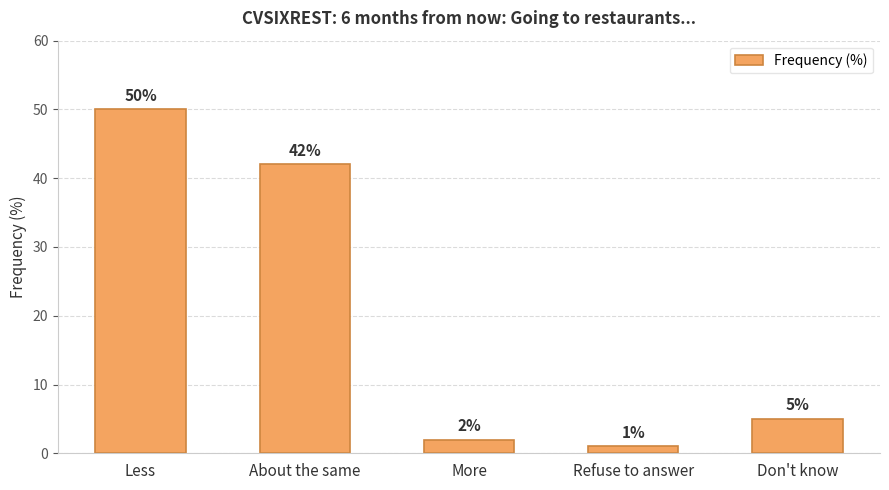

What is the approximate value at Less, to the nearest 5?

50